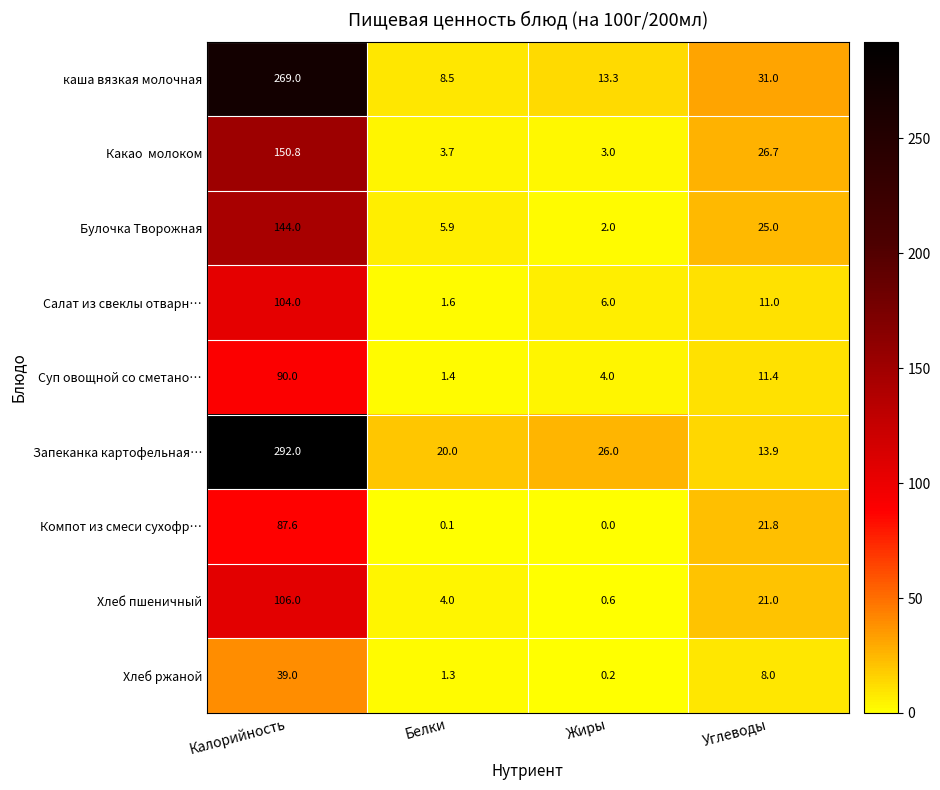

At which label is Запеканка картофельная… closest to 152?

Жиры